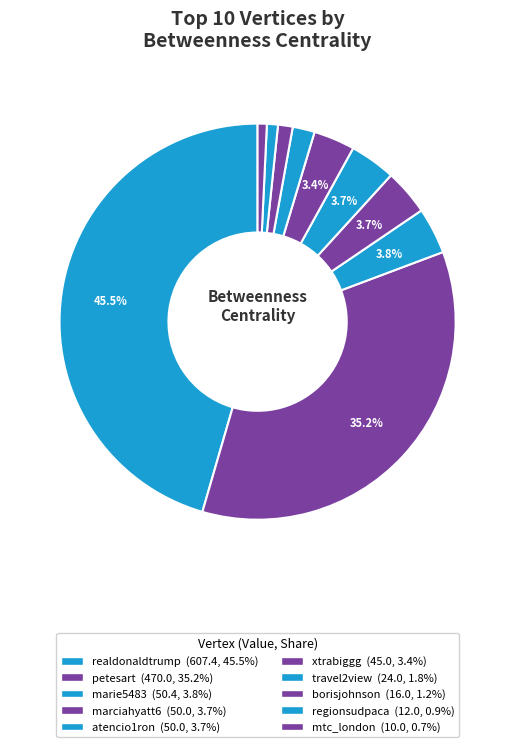

Does petesart represent more than half of the total?

No